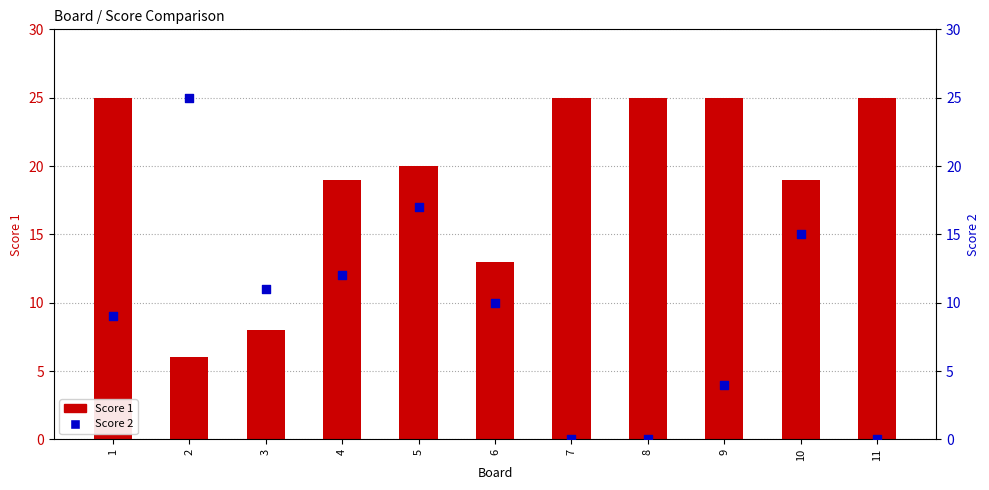

At how many categories does at least one series exceed 17?

9